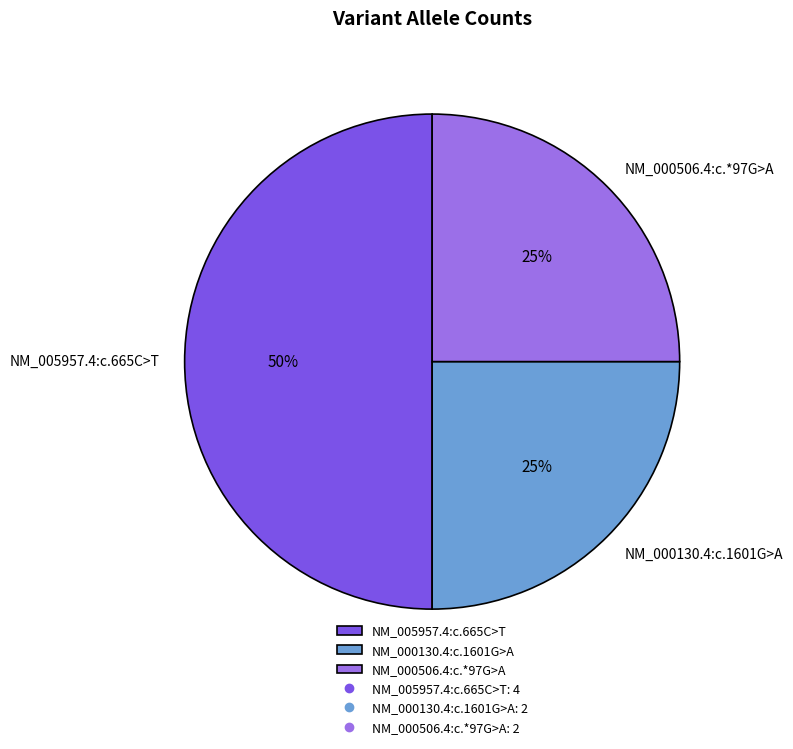

Which category has the biggest portion of the pie?

NM_005957.4:c.665C>T